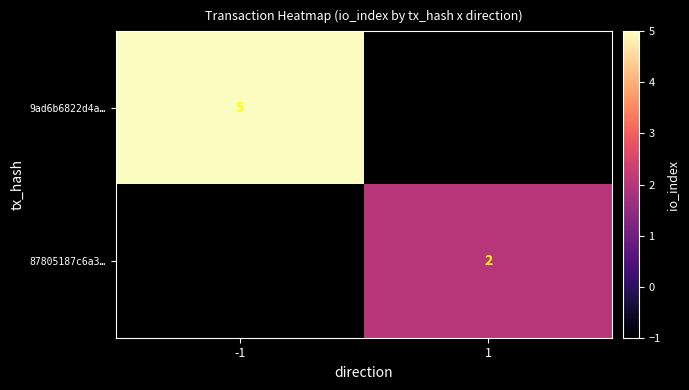

True or false: 9ad6b6822d4a… has a value of 2 at -1.

False